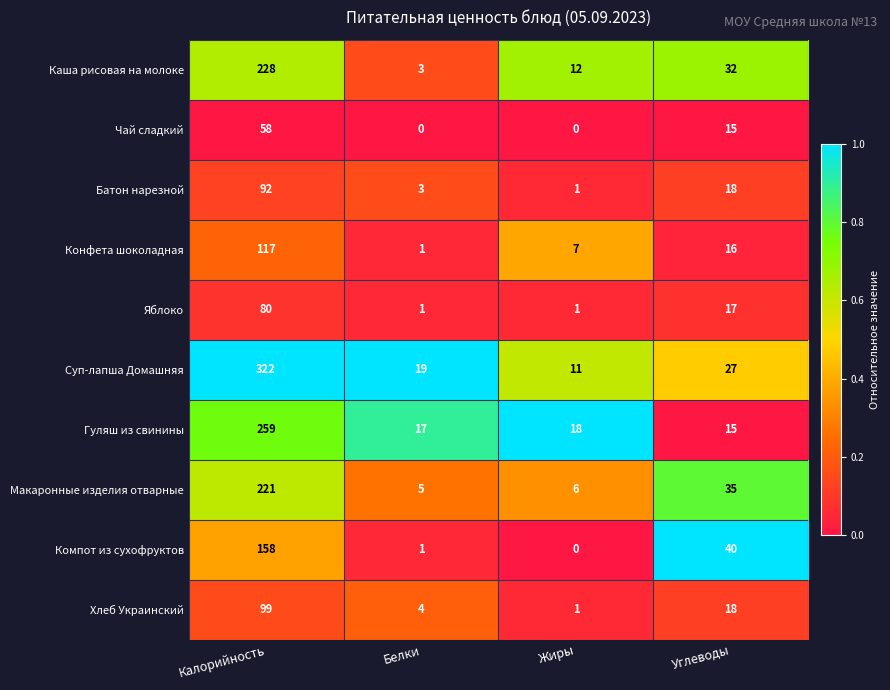

At which category does the chart reach its peak across all series?

Калорийность